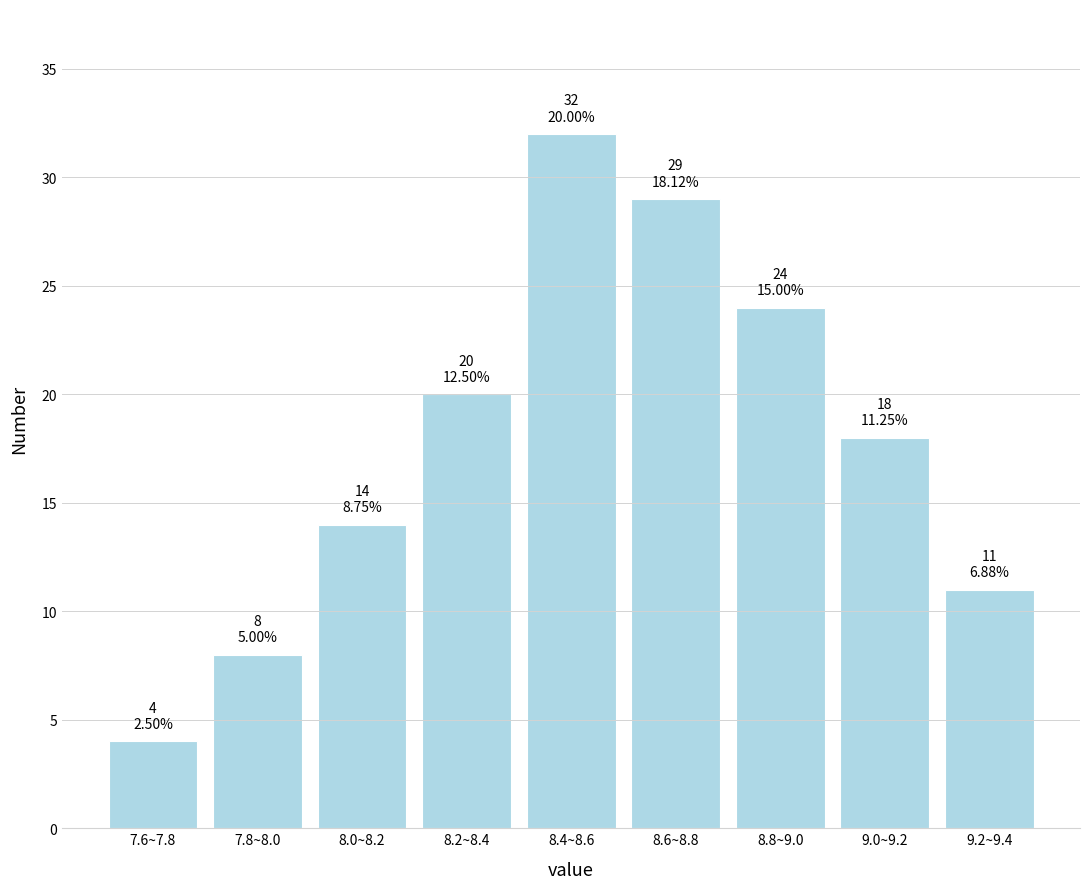

Reading left to right, extract all data points from this chart.

4	8	14	20	32	29	24	18	11